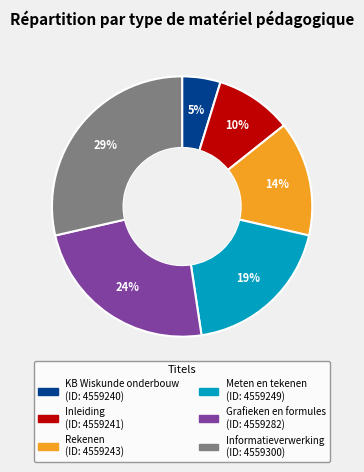

Which category has the smallest portion of the pie?

KB Wiskunde onderbouw